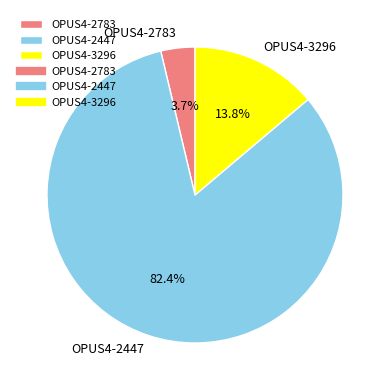

Does any single category account for the majority?

Yes